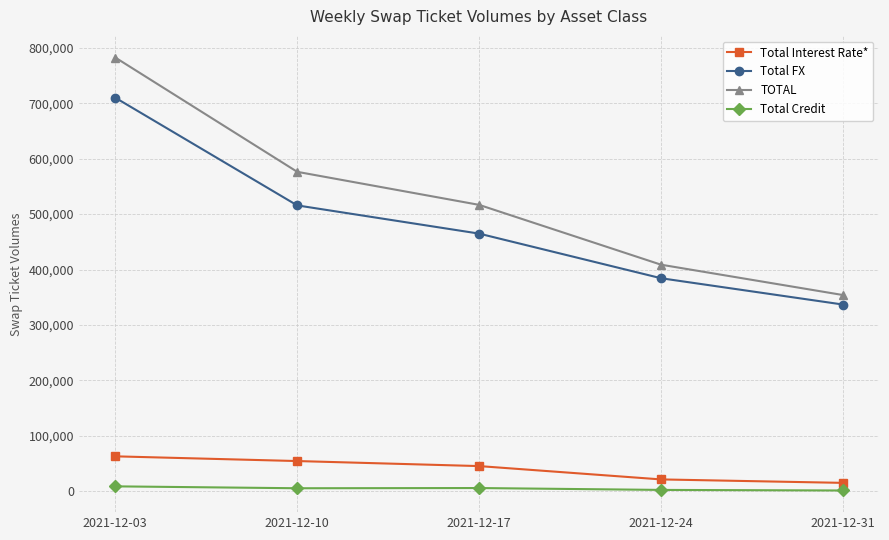

What is the value of the Total Credit point at the 2nd from the left?

5742